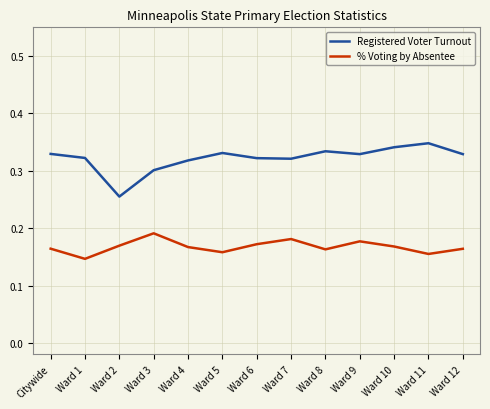

What is the total value across all series at Ward 11?

0.5